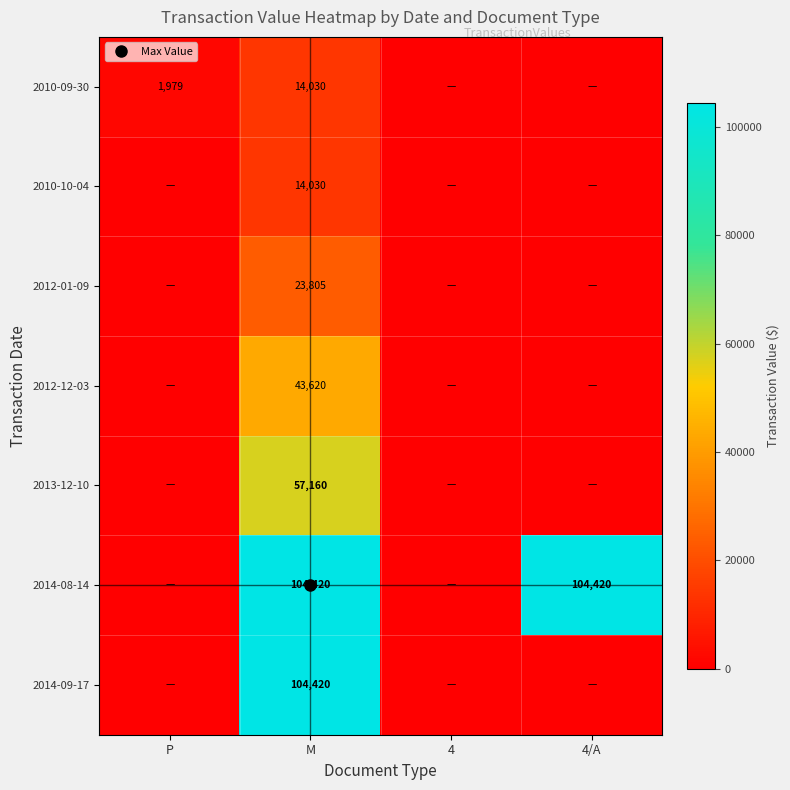

At how many categories does at least one series exceed 48981?

2